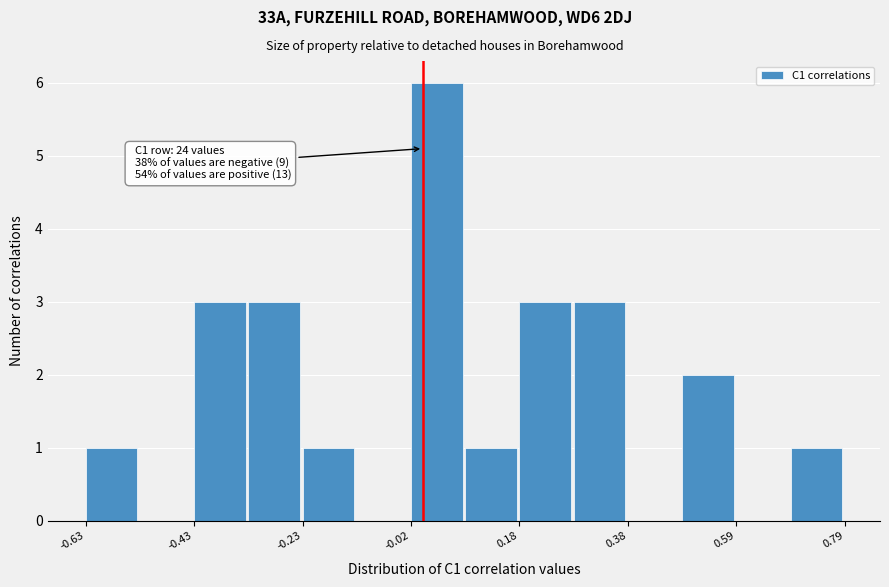

Around what value on the x-axis is the tallest bar? Give the approximate position of its centre, as read against the axis.

0.05